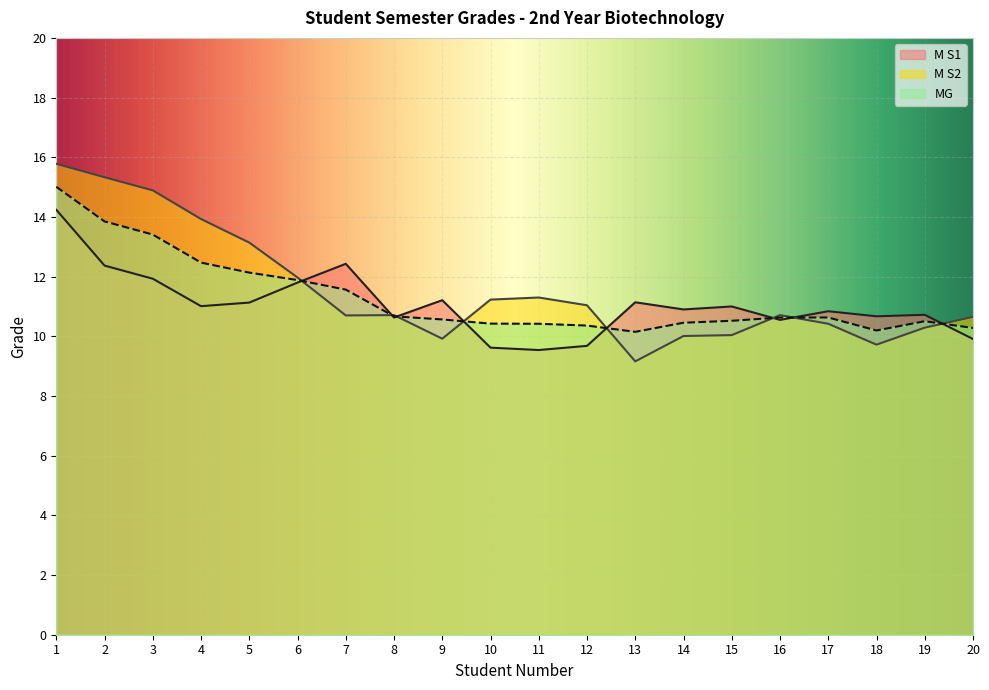

True or false: M S1 and M S2 intersect in this chart.

True